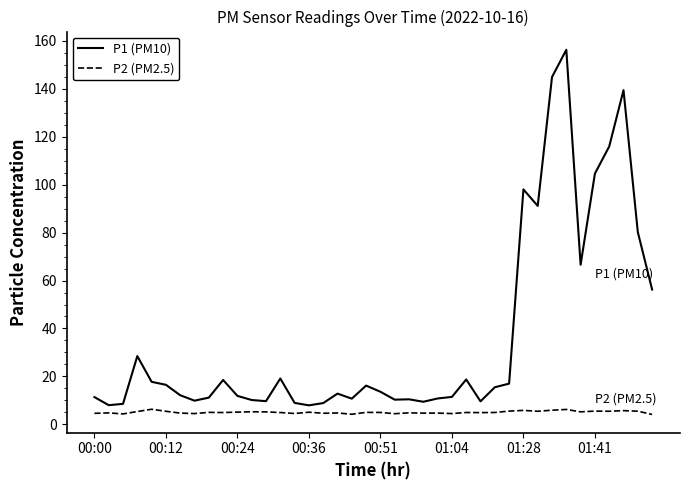

Which series has the largest total across all categories?

P1 (PM10)